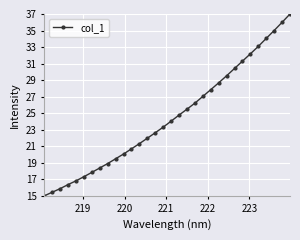

What is the value of the 26th point from the left?

31.3